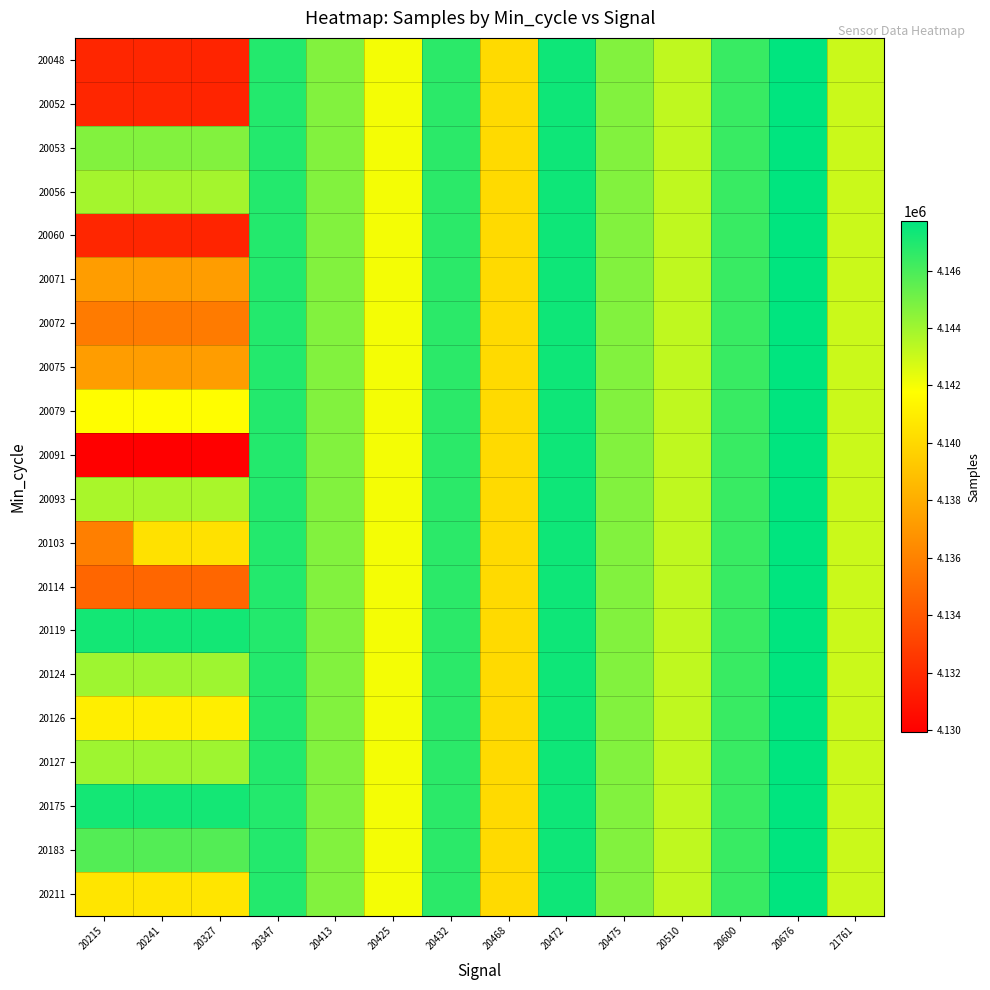

Reading right to left, extract all data points from this chart.

20048: 21761=4143008	20676=4147714	20600=4146379	20510=4143236	20475=4144659	20472=4147335	20468=4140087	20432=4146673	20425=4142018	20413=4144659	20347=4146867	20327=4131634	20241=4131752	20215=4131752
20052: 21761=4143008	20676=4147714	20600=4146379	20510=4143236	20475=4144659	20472=4147335	20468=4140087	20432=4146673	20425=4142018	20413=4144659	20347=4146867	20327=4131634	20241=4131752	20215=4131752
20053: 21761=4143008	20676=4147714	20600=4146379	20510=4143236	20475=4144659	20472=4147335	20468=4140087	20432=4146673	20425=4142018	20413=4144659	20347=4146867	20327=4144684	20241=4144684	20215=4144684
20056: 21761=4143008	20676=4147714	20600=4146379	20510=4143236	20475=4144659	20472=4147335	20468=4140087	20432=4146673	20425=4142018	20413=4144659	20347=4146867	20327=4143857	20241=4143857	20215=4143857
20060: 21761=4143008	20676=4147714	20600=4146379	20510=4143236	20475=4144659	20472=4147335	20468=4140087	20432=4146673	20425=4142018	20413=4144659	20347=4146867	20327=4131634	20241=4131752	20215=4131752
20071: 21761=4143008	20676=4147714	20600=4146379	20510=4143236	20475=4144659	20472=4147335	20468=4140087	20432=4146673	20425=4142018	20413=4144659	20347=4146867	20327=4137229	20241=4137229	20215=4137229
20072: 21761=4143008	20676=4147714	20600=4146379	20510=4143236	20475=4144659	20472=4147335	20468=4140087	20432=4146673	20425=4142018	20413=4144659	20347=4146867	20327=4135669	20241=4135669	20215=4135669
20075: 21761=4143008	20676=4147714	20600=4146379	20510=4143236	20475=4144659	20472=4147335	20468=4140087	20432=4146673	20425=4142018	20413=4144659	20347=4146867	20327=4137229	20241=4137229	20215=4137229
20079: 21761=4143008	20676=4147714	20600=4146379	20510=4143236	20475=4144659	20472=4147335	20468=4140087	20432=4146673	20425=4142018	20413=4144659	20347=4146867	20327=4141682	20241=4141682	20215=4141682
20091: 21761=4143008	20676=4147714	20600=4146379	20510=4143236	20475=4144659	20472=4147335	20468=4140087	20432=4146673	20425=4142018	20413=4144659	20347=4146867	20327=4129920	20241=4129920	20215=4129920
20093: 21761=4143008	20676=4147714	20600=4146379	20510=4143236	20475=4144659	20472=4147335	20468=4140087	20432=4146673	20425=4142018	20413=4144659	20347=4146867	20327=4143780	20241=4143780	20215=4143780
20103: 21761=4143008	20676=4147714	20600=4146379	20510=4143236	20475=4144659	20472=4147335	20468=4140087	20432=4146673	20425=4142018	20413=4144659	20347=4146867	20327=4140391	20241=4140391	20215=4135830
20114: 21761=4143008	20676=4147714	20600=4146379	20510=4143236	20475=4144659	20472=4147335	20468=4140087	20432=4146673	20425=4142018	20413=4144659	20347=4146867	20327=4134712	20241=4134712	20215=4134712
20119: 21761=4143008	20676=4147714	20600=4146379	20510=4143236	20475=4144659	20472=4147335	20468=4140087	20432=4146673	20425=4142018	20413=4144659	20347=4146867	20327=4147250	20241=4147250	20215=4147250
20124: 21761=4143008	20676=4147714	20600=4146379	20510=4143236	20475=4144659	20472=4147335	20468=4140087	20432=4146673	20425=4142018	20413=4144659	20347=4146867	20327=4144023	20241=4144023	20215=4144023
20126: 21761=4143008	20676=4147714	20600=4146379	20510=4143236	20475=4144659	20472=4147335	20468=4140087	20432=4146673	20425=4142018	20413=4144659	20347=4146867	20327=4140997	20241=4140997	20215=4140997
20127: 21761=4143008	20676=4147714	20600=4146379	20510=4143236	20475=4144659	20472=4147335	20468=4140087	20432=4146673	20425=4142018	20413=4144659	20347=4146867	20327=4144023	20241=4144023	20215=4144023
20175: 21761=4143008	20676=4147714	20600=4146379	20510=4143236	20475=4144659	20472=4147335	20468=4140087	20432=4146673	20425=4142018	20413=4144659	20347=4146867	20327=4147223	20241=4147223	20215=4147223
20183: 21761=4143008	20676=4147714	20600=4146379	20510=4143236	20475=4144659	20472=4147335	20468=4140087	20432=4146673	20425=4142018	20413=4144659	20347=4146867	20327=4145761	20241=4145761	20215=4145761
20211: 21761=4143008	20676=4147714	20600=4146379	20510=4143236	20475=4144659	20472=4147335	20468=4140087	20432=4146673	20425=4142018	20413=4144659	20347=4146867	20327=4140589	20241=4140589	20215=4140589